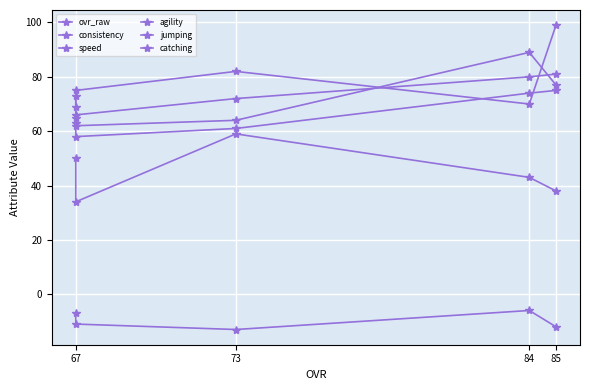

Rank the series by their maximum value, from lowest to highest.

consistency, catching, jumping, ovr_raw, speed, agility